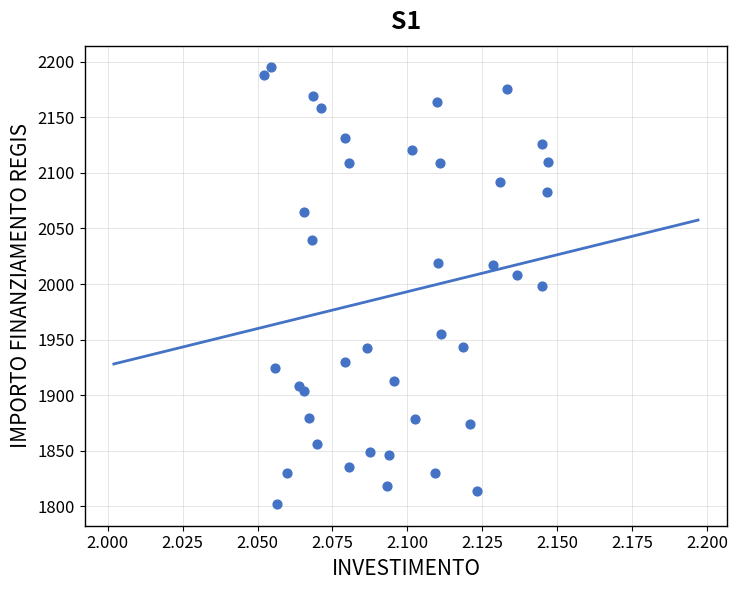

What is the range of Y values (max minus min)?

392.5